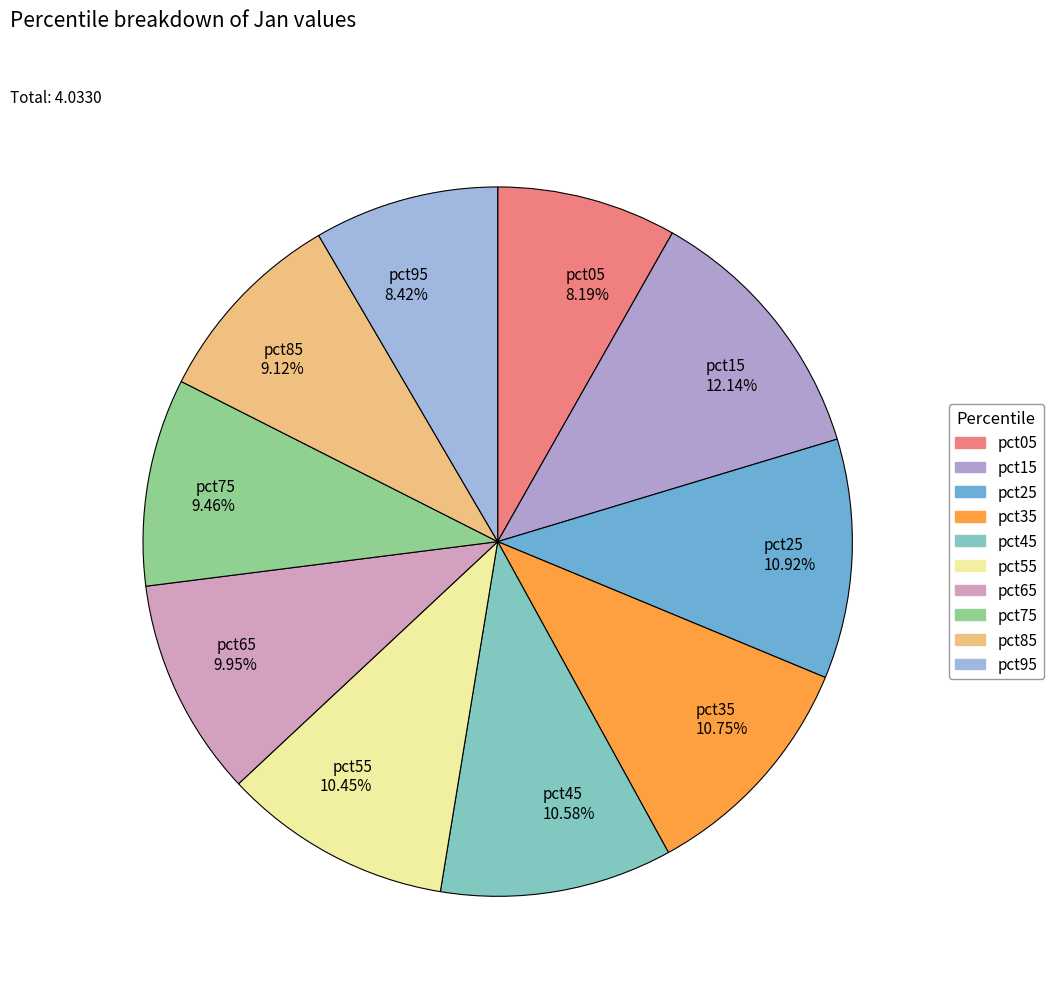

Between pct05 and pct55, which is larger?

pct55